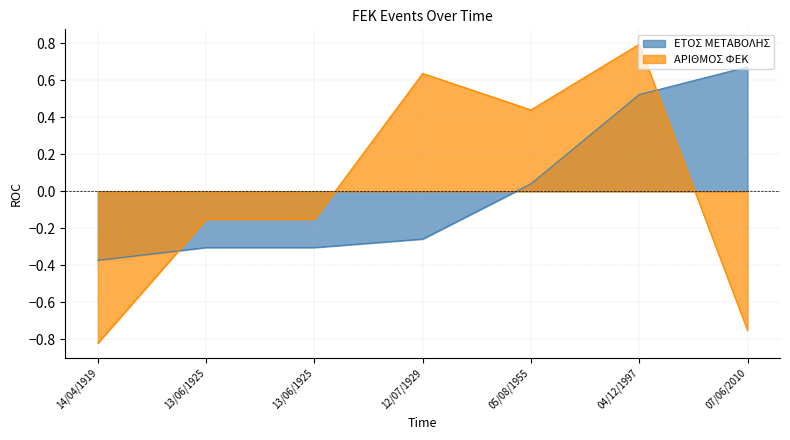

True or false: ΕΤΟΣ ΜΕΤΑΒΟΛΗΣ and ΑΡΙΘΜΟΣ ΦΕΚ intersect in this chart.

True